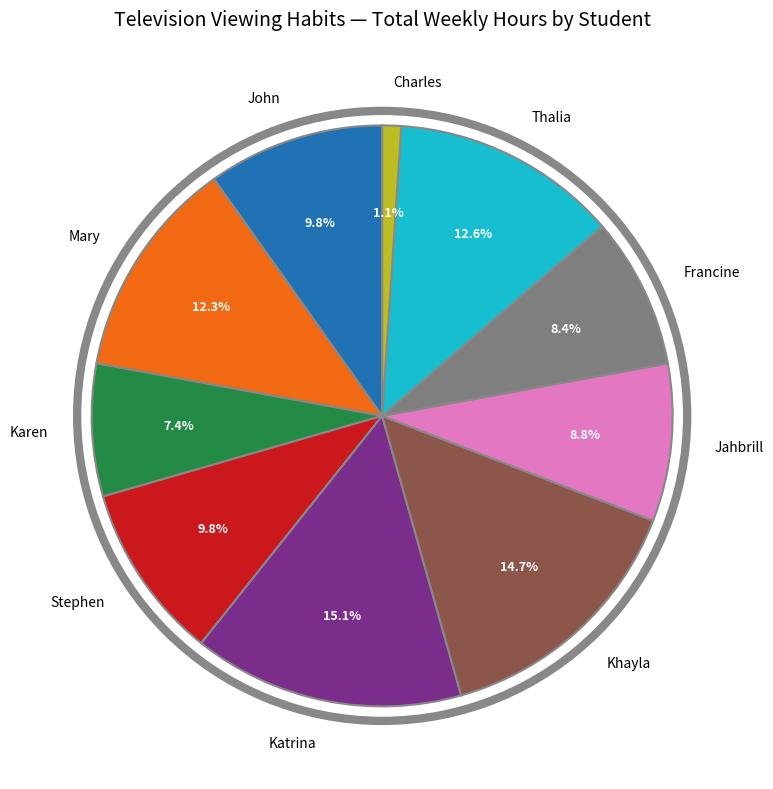

Is there a majority slice in this chart?

No